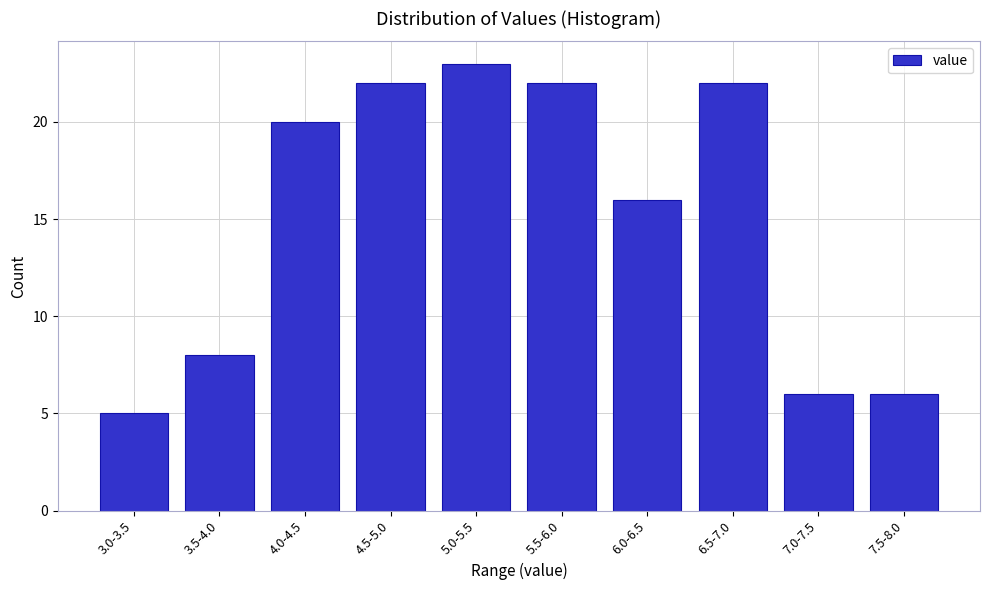

Reading left to right, what are all the values shown in this chart?

3.0-3.5=5	3.5-4.0=8	4.0-4.5=20	4.5-5.0=22	5.0-5.5=23	5.5-6.0=22	6.0-6.5=16	6.5-7.0=22	7.0-7.5=6	7.5-8.0=6